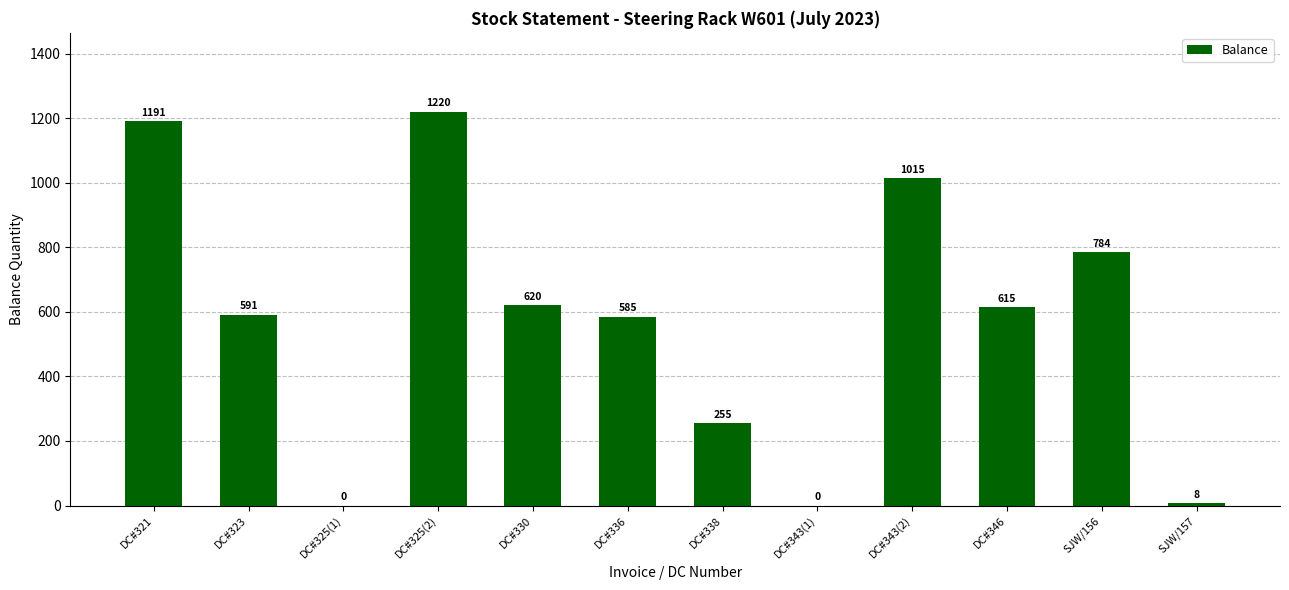

Is it true that the value at DC#325(1) is 0?

True